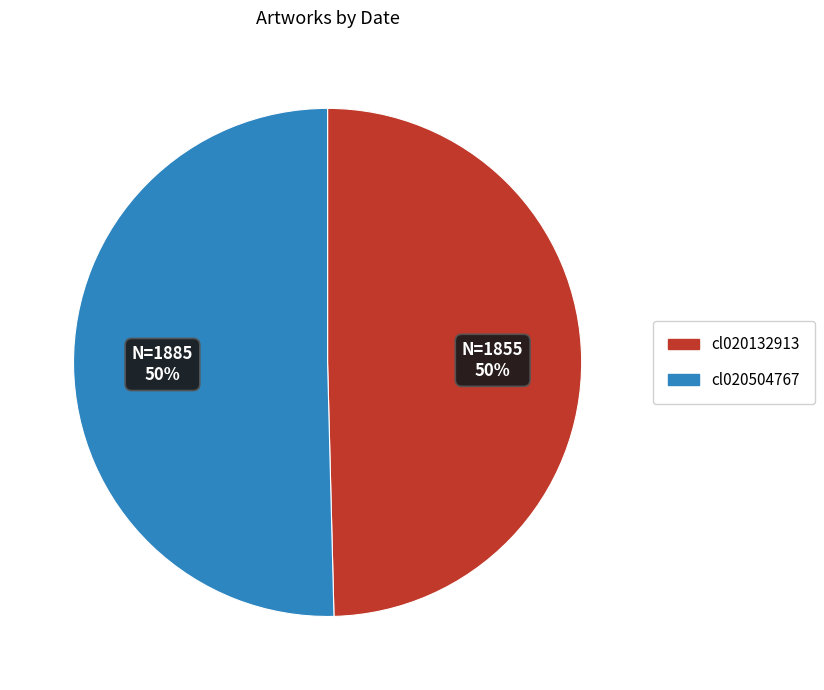

To the nearest percent, what is the combined percentage of cl020504767 and cl020132913?

100%